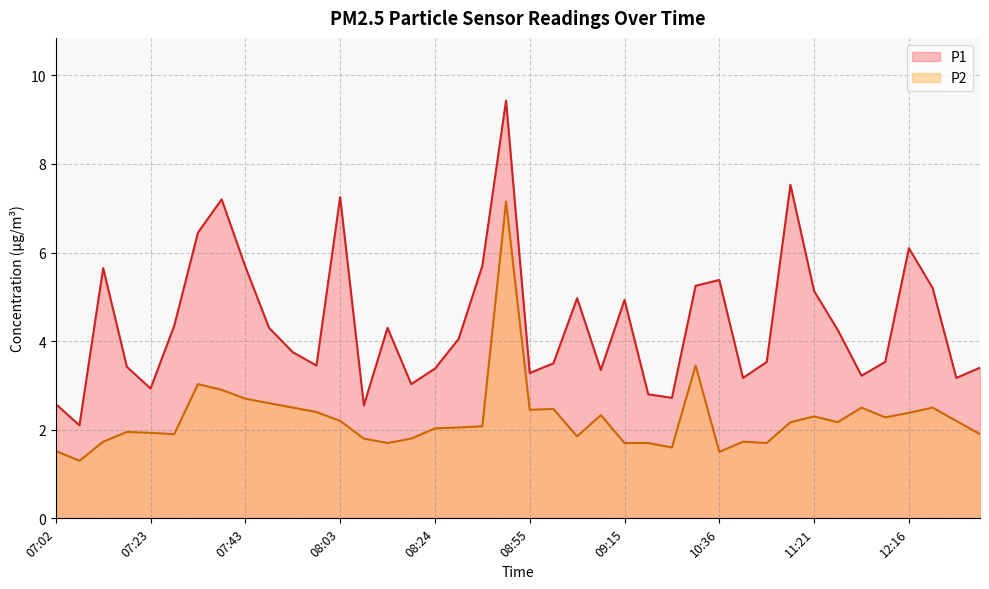

The value of P1 at 07:02 is 4.0. True or false?

False